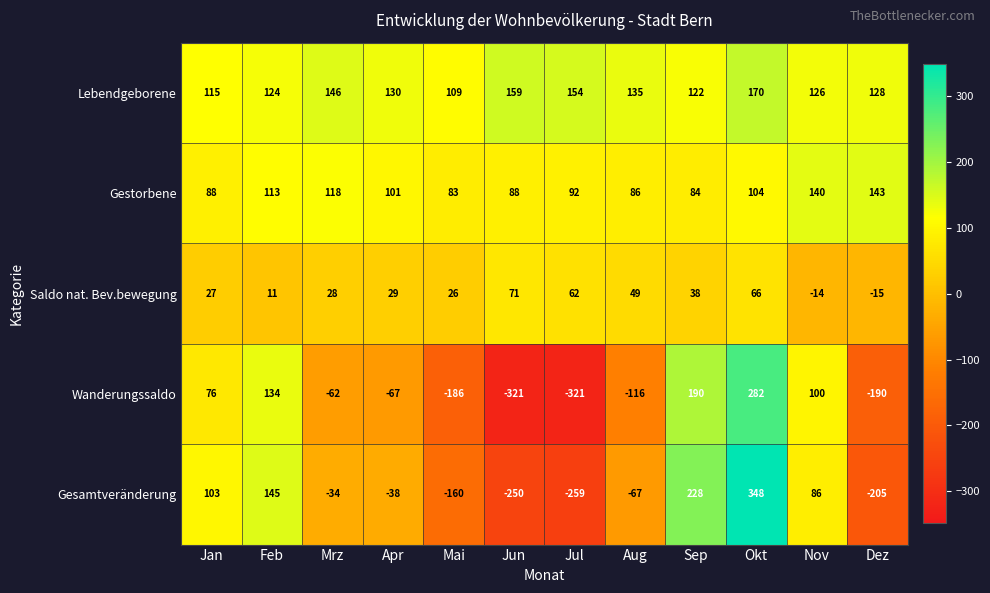

Where is Wanderungssaldo nearest to the value -19?

Mrz